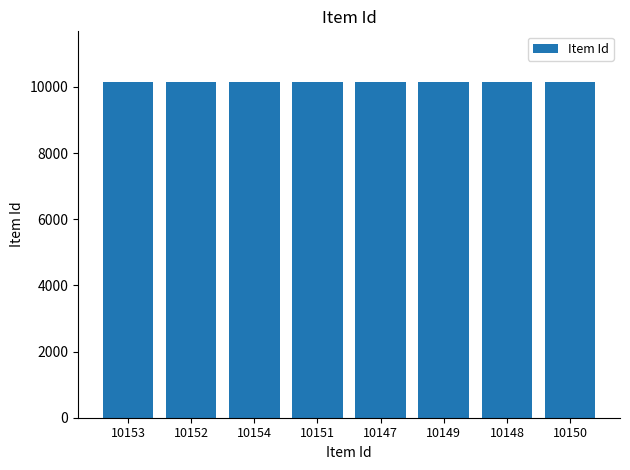

True or false: the data shows 5762 at 10149.

False